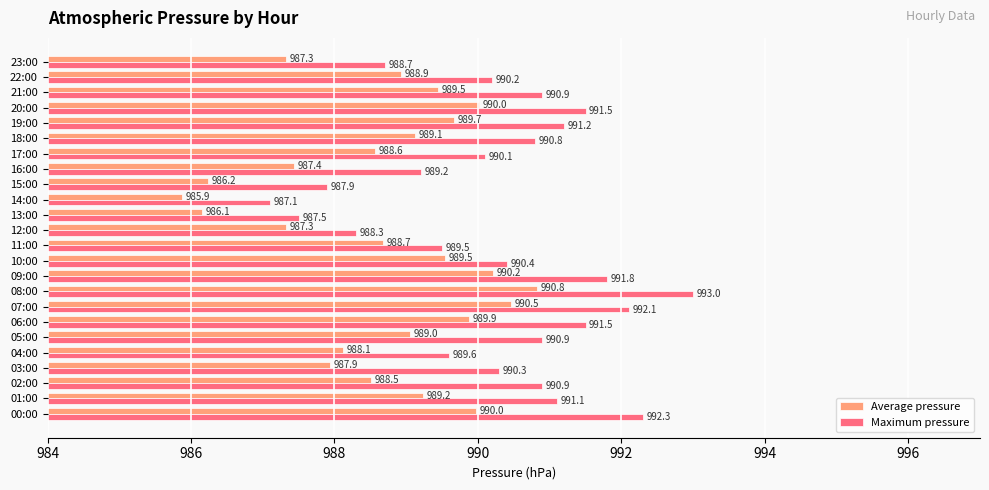

Which category has the lowest value across all series?

14:00